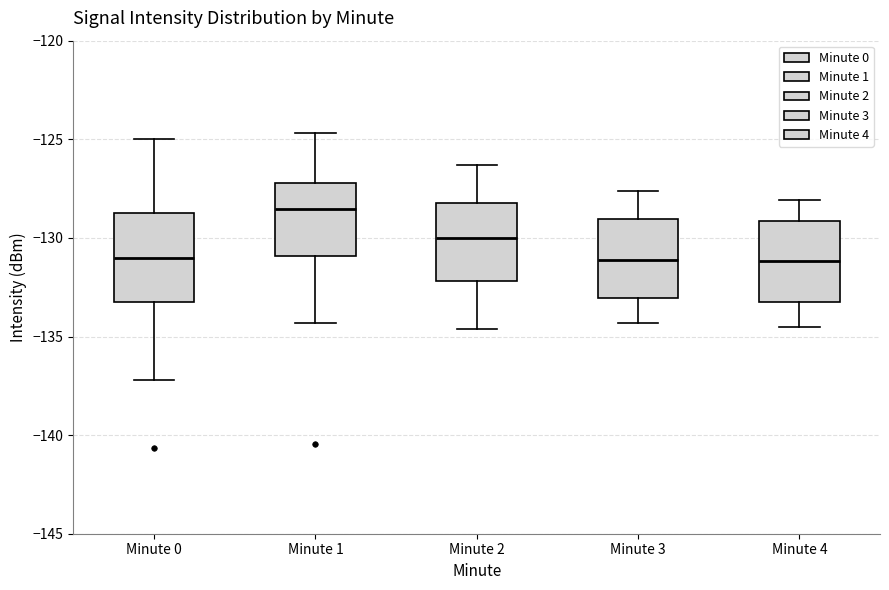

Reading left to right, transcribe this box plot: for each box, give where its median line is, the range the box spans, and where its two whiskers end, as read against the y-axis. The values are not printed on the chart, so give them approximately, as read against the axis.

Minute 0: median -131.0, box -133.0 to -128.5, whiskers -137.0 to -125.0
Minute 1: median -128.5, box -131.0 to -127.0, whiskers -134.5 to -124.5
Minute 2: median -130.0, box -132.0 to -128.0, whiskers -134.5 to -126.5
Minute 3: median -131.0, box -133.0 to -129.0, whiskers -134.5 to -127.5
Minute 4: median -131.0, box -133.5 to -129.0, whiskers -134.5 to -128.0